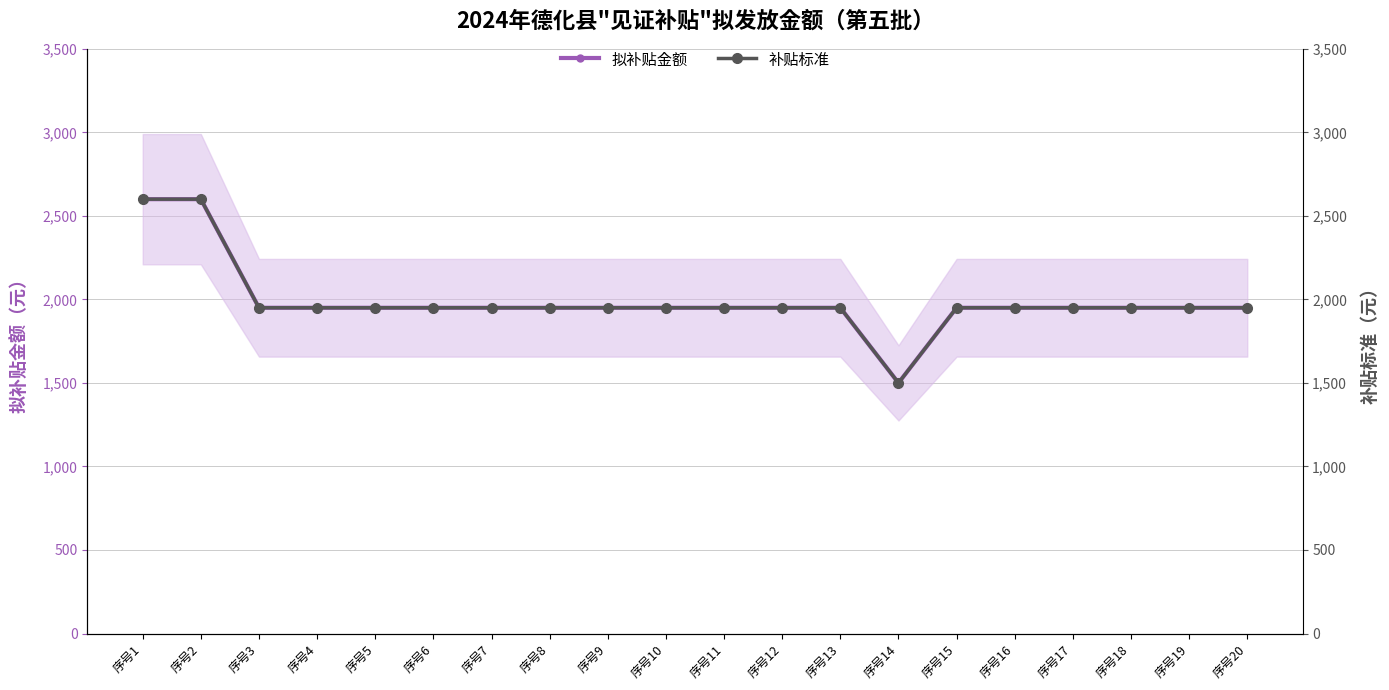

Is the value of 补贴标准 at 序号4 greater than the value of 拟补贴金额 at 序号10?

No